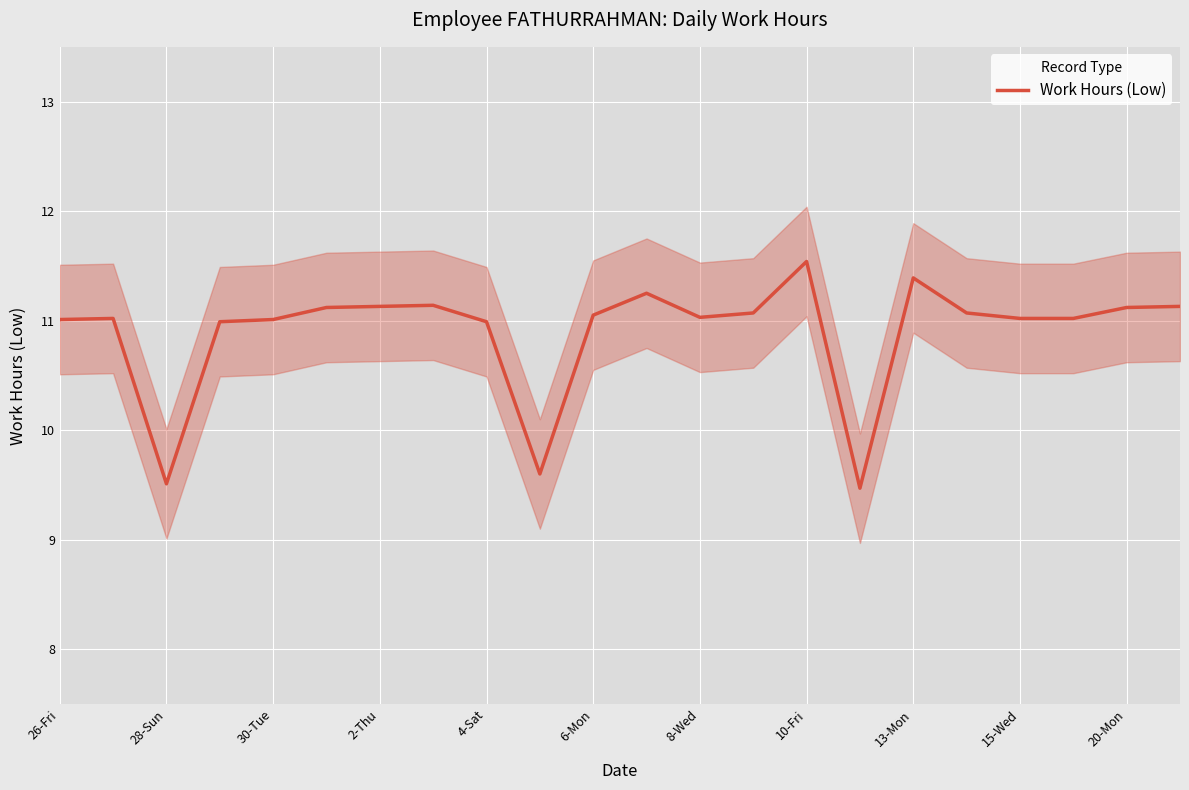

How many interior local valleys (lower than both neighbors) does the data have?

4